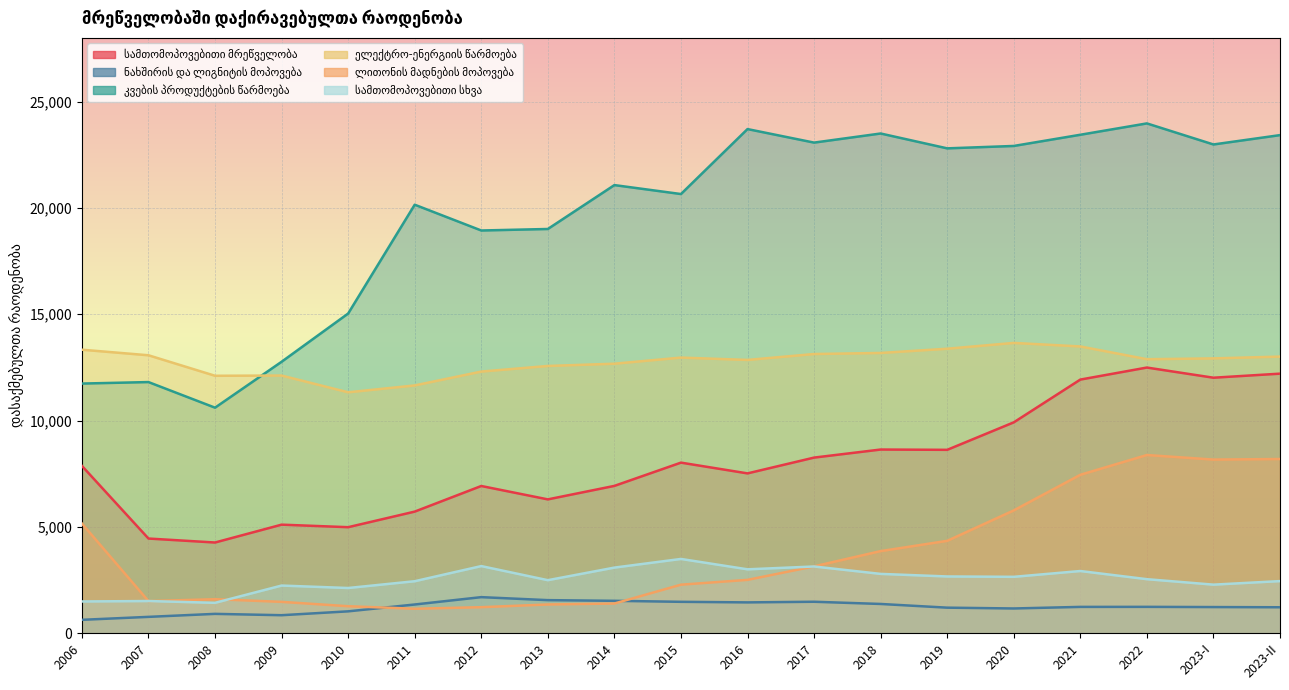

True or false: სამთომოპოვებითი სხვა and სამთომოპოვებითი მრეწველობა cross at least once.

False